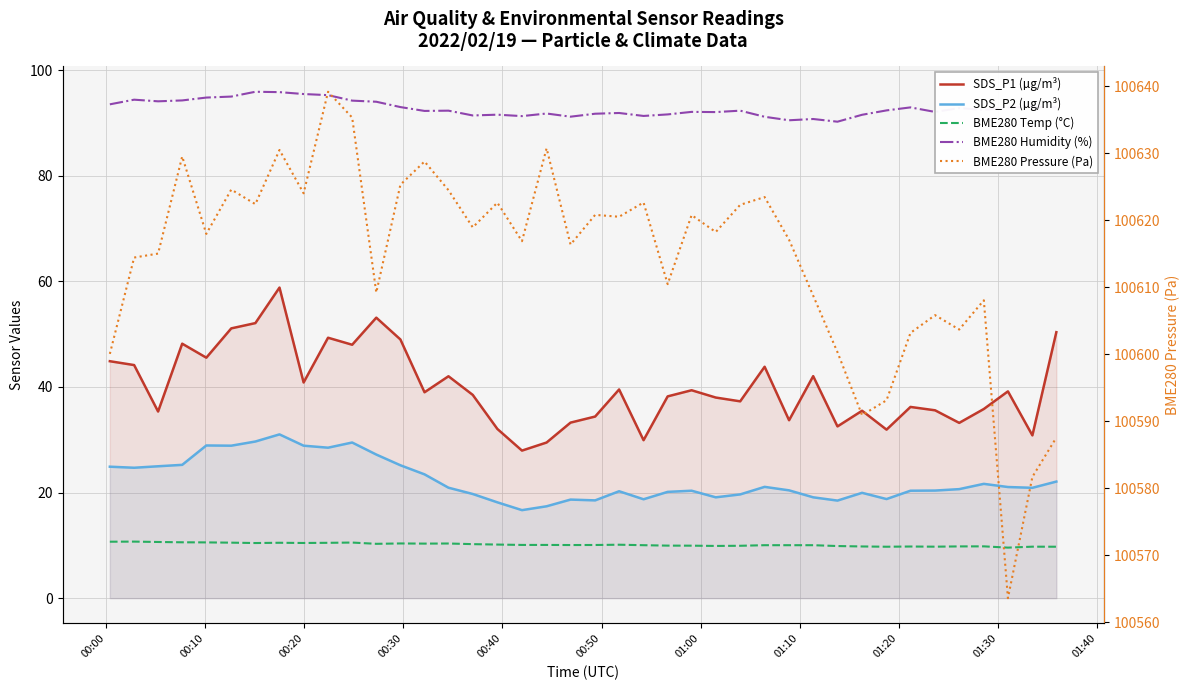

At how many categories does at least one series exceed 13481?

40